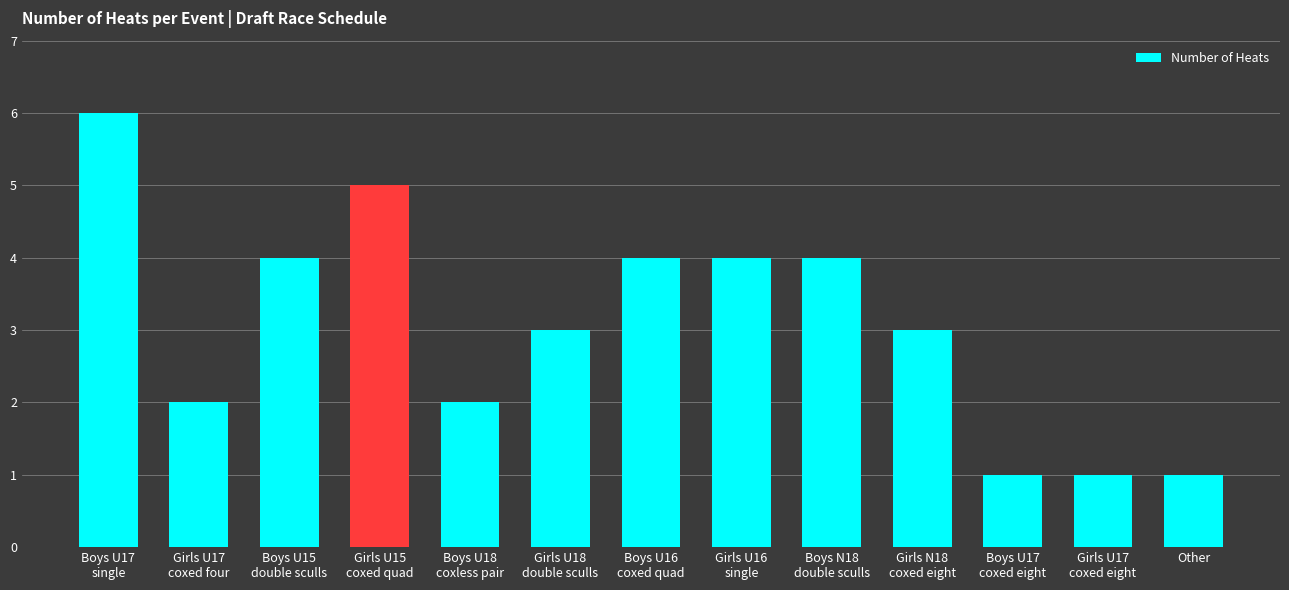

What is the difference between the maximum and second lowest values?

5